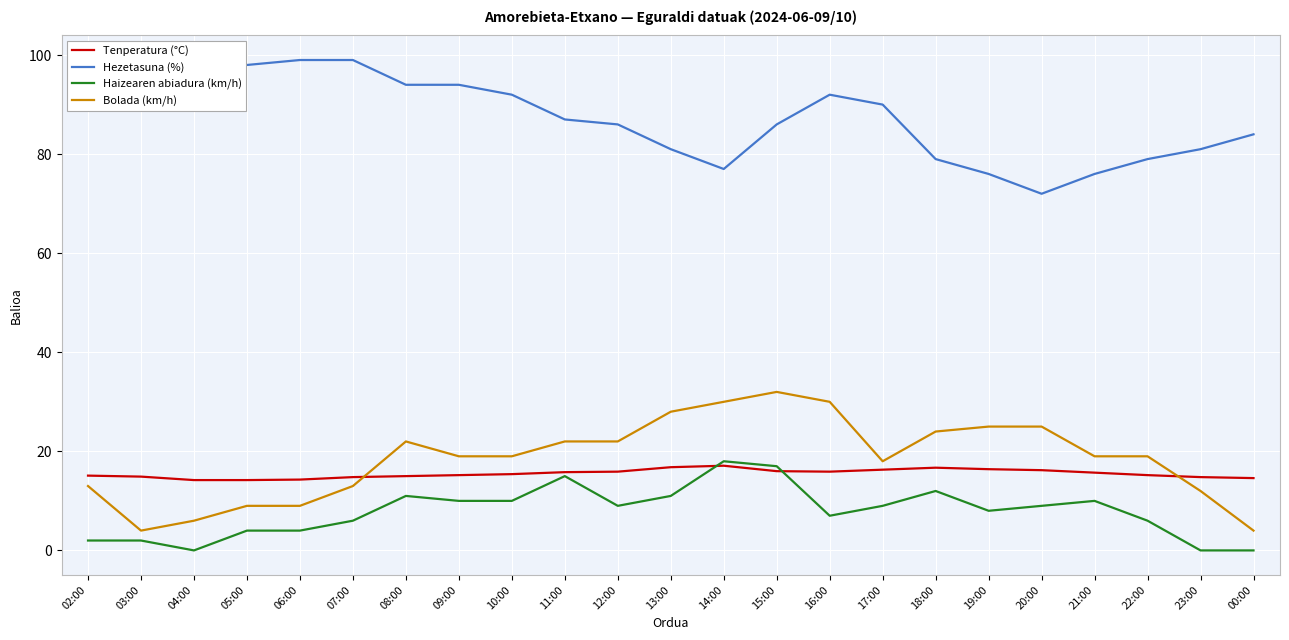

Which series has the largest range (max minus min)?

Bolada (km/h)